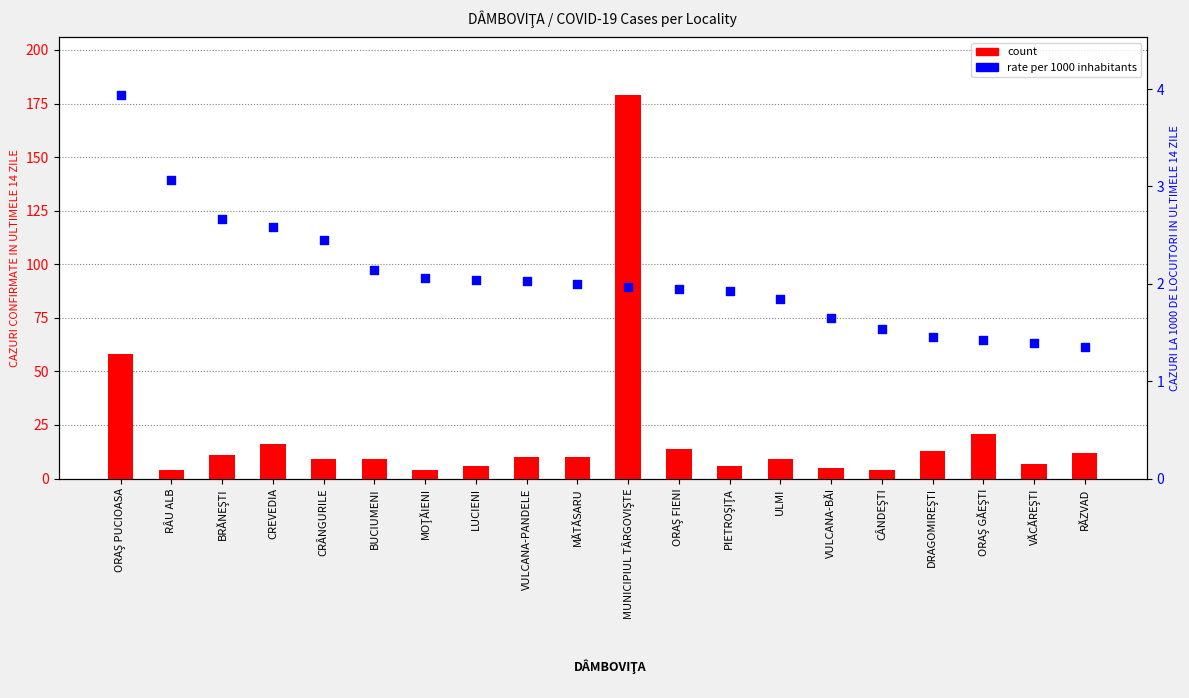

Which series contains the highest Y value?

count